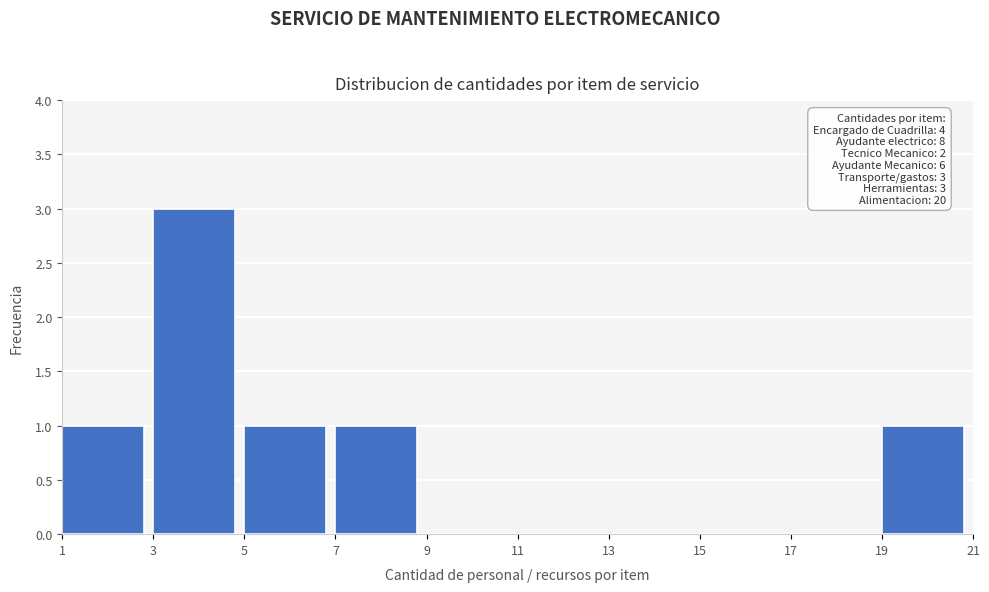

Over which range of the x-axis is the bar tallest?

3 to 5